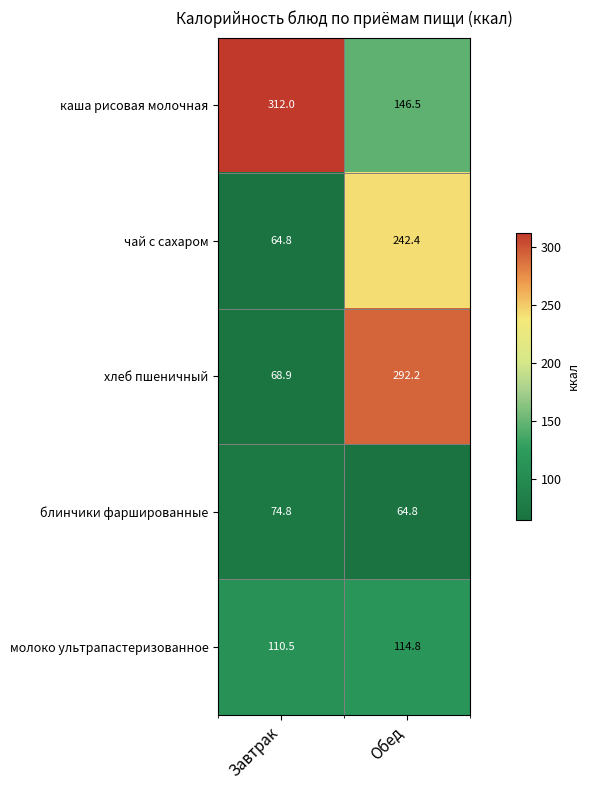

Rank the series at Обед from highest to lowest value.

хлеб пшеничный, чай с сахаром, каша рисовая молочная, молоко ультрапастеризованное, блинчики фаршированные